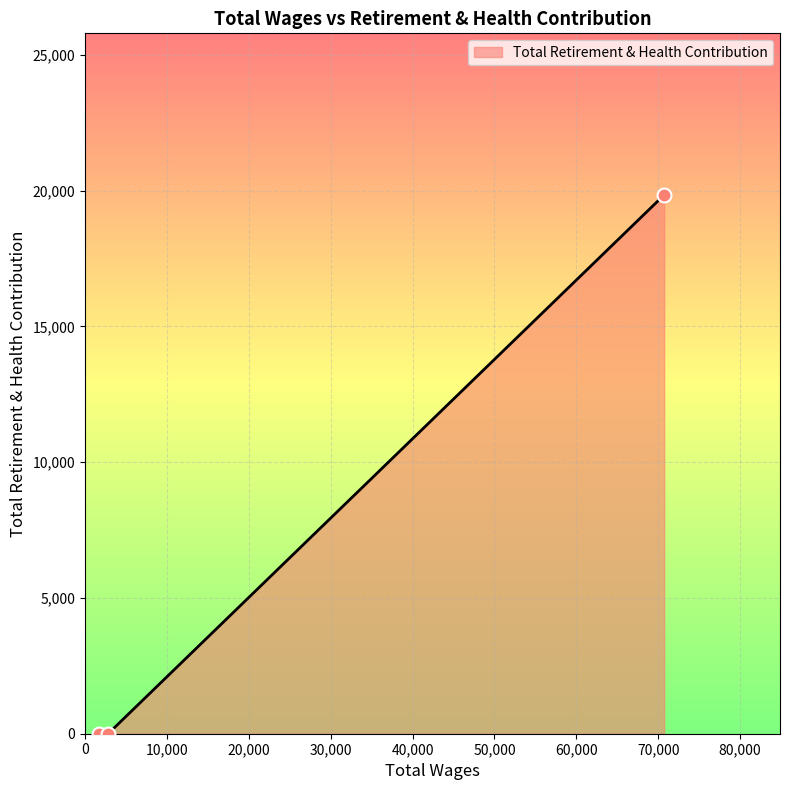

What is the sum of all values?

19843